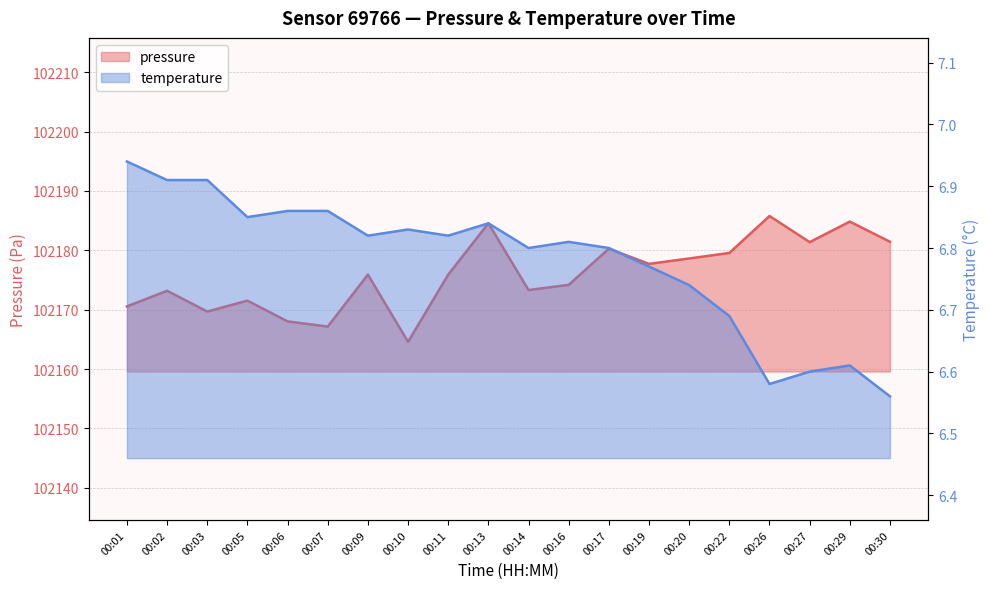

Reading left to right, list all the values displayed in this chart.

temperature: 6.9	6.9	6.9	6.8	6.9	6.9	6.8	6.8	6.8	6.8	6.8	6.8	6.8	6.8	6.7	6.7	6.6	6.6	6.6	6.6
pressure_scaled: 102170.6	102173.2	102169.7	102171.5	102168.0	102167.2	102175.9	102164.6	102175.9	102184.6	102173.3	102174.2	102180.3	102177.7	102178.6	102179.6	102185.8	102181.4	102184.8	102181.4